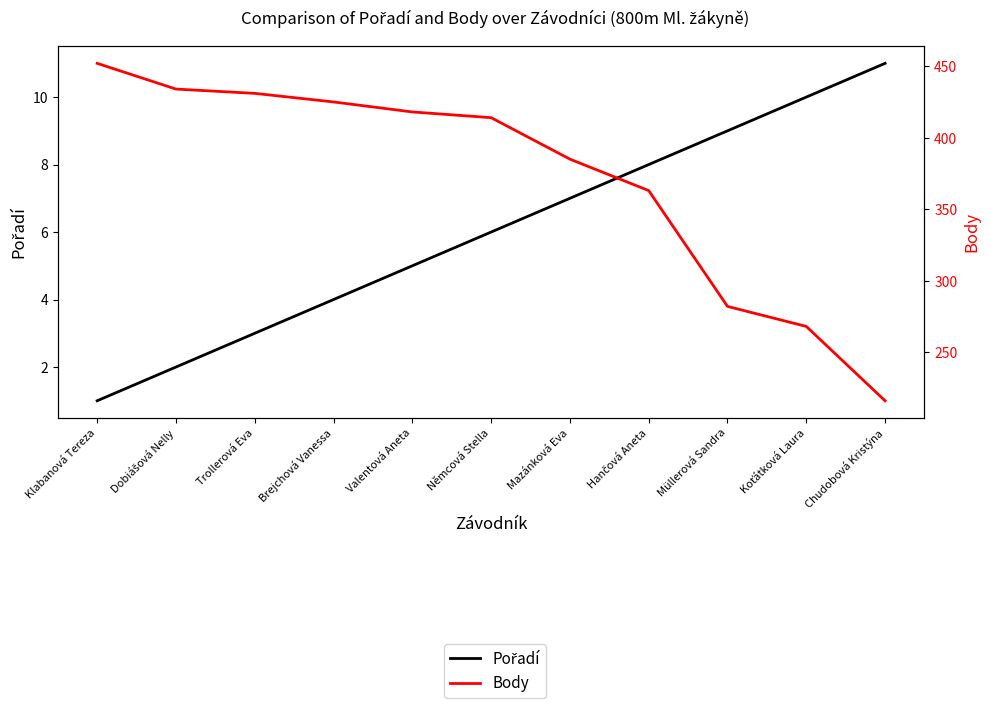

Where is Body nearest to the value 334?

Hančová Aneta